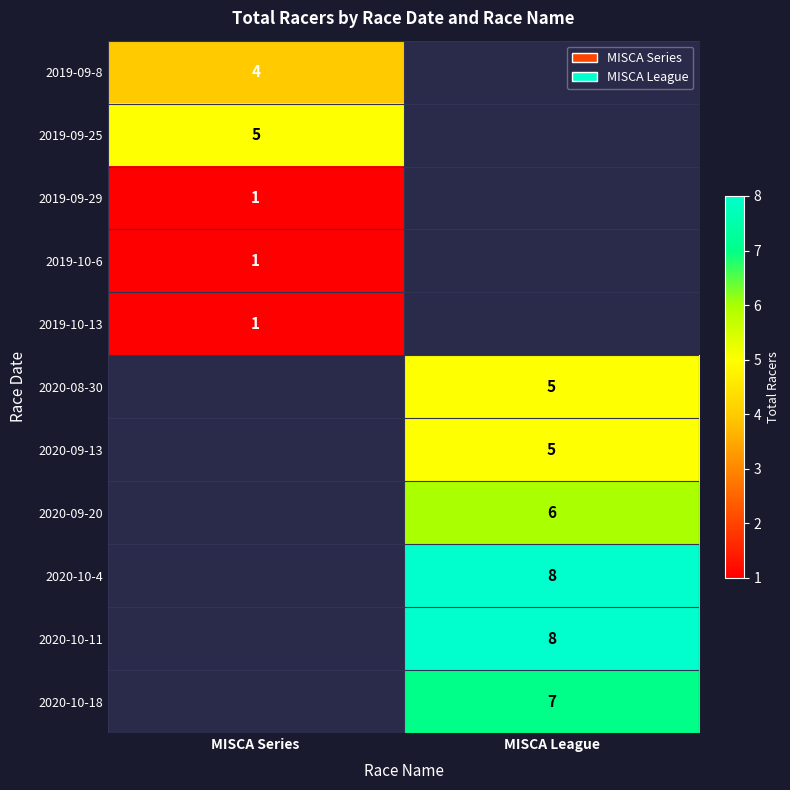

What is the spread (max minus min) of values at MISCA Series?

4.0